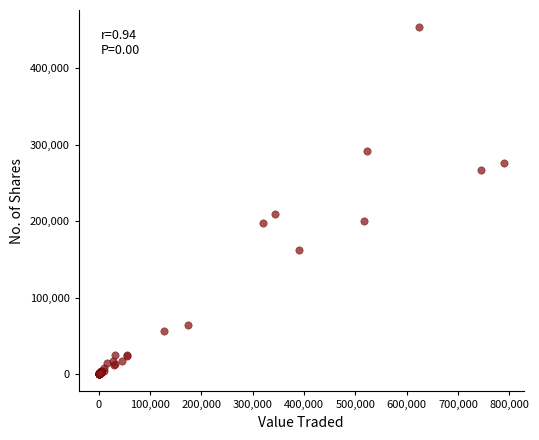

What Y value in the scatter plot is closest to 226902?

208922